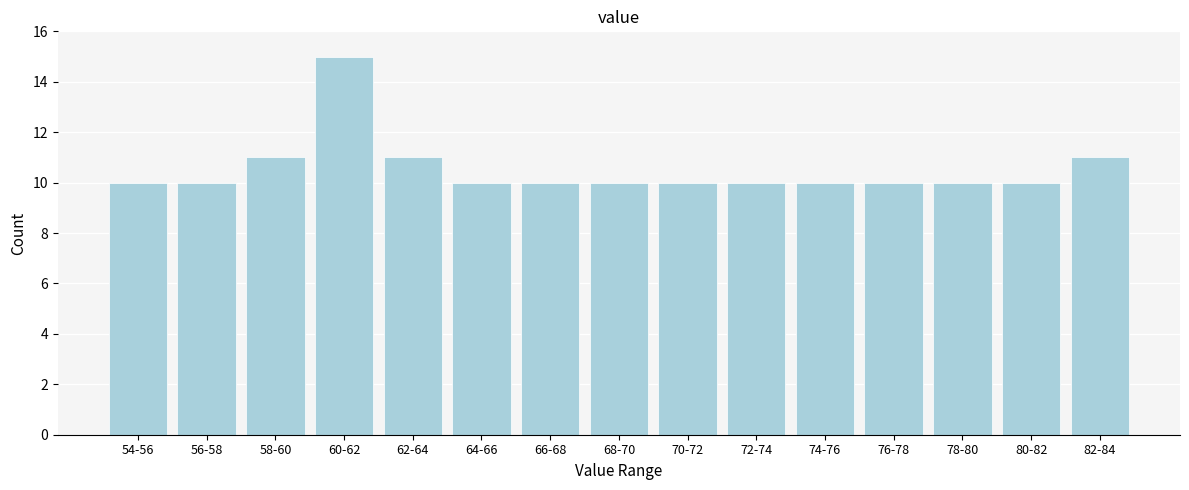

Reading left to right, transcribe all the data shown in this chart.

54-56=10	56-58=10	58-60=11	60-62=15	62-64=11	64-66=10	66-68=10	68-70=10	70-72=10	72-74=10	74-76=10	76-78=10	78-80=10	80-82=10	82-84=11